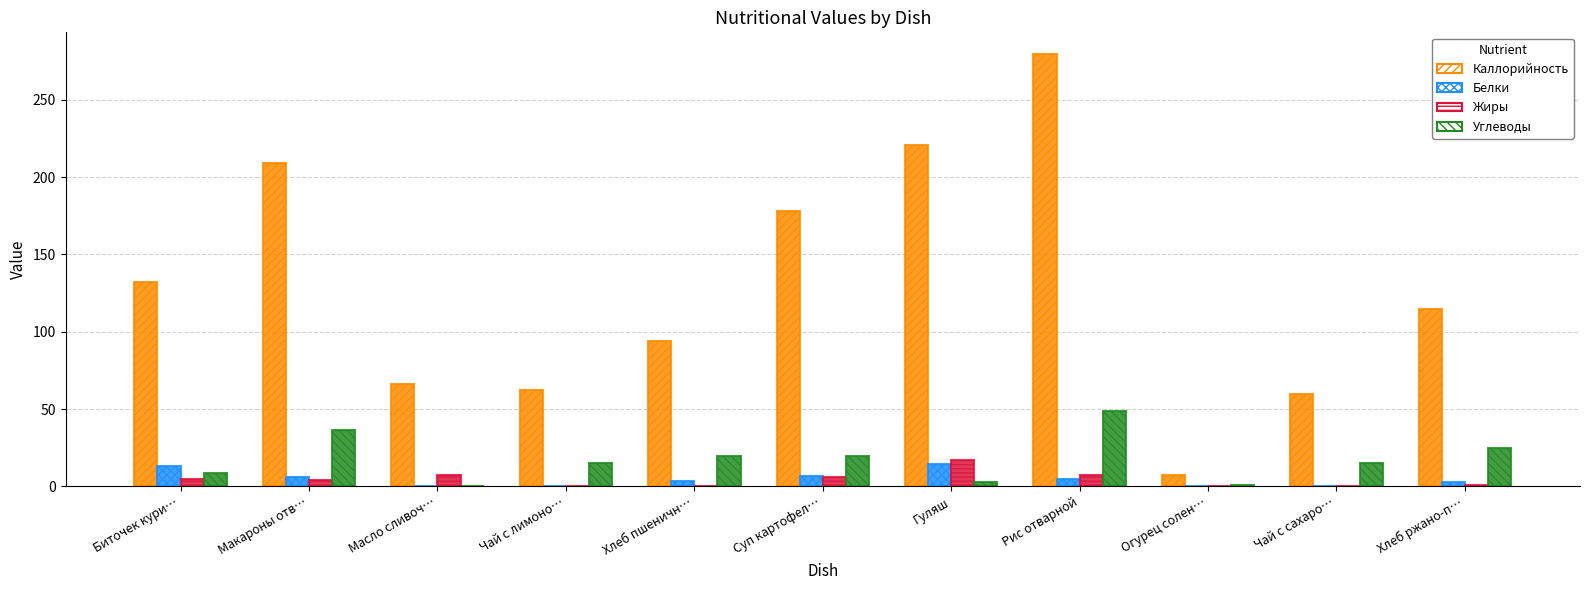

Which series changed the most between Масло сливоч… and Суп картофел…?

Каллорийность